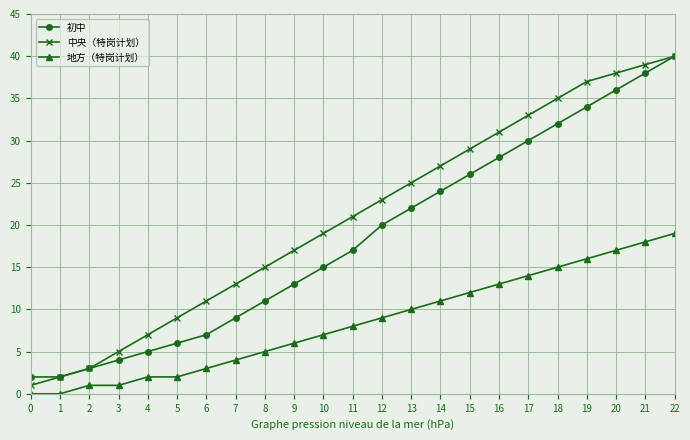

True or false: 中央（特岗计划） and 地方（特岗计划） intersect in this chart.

False